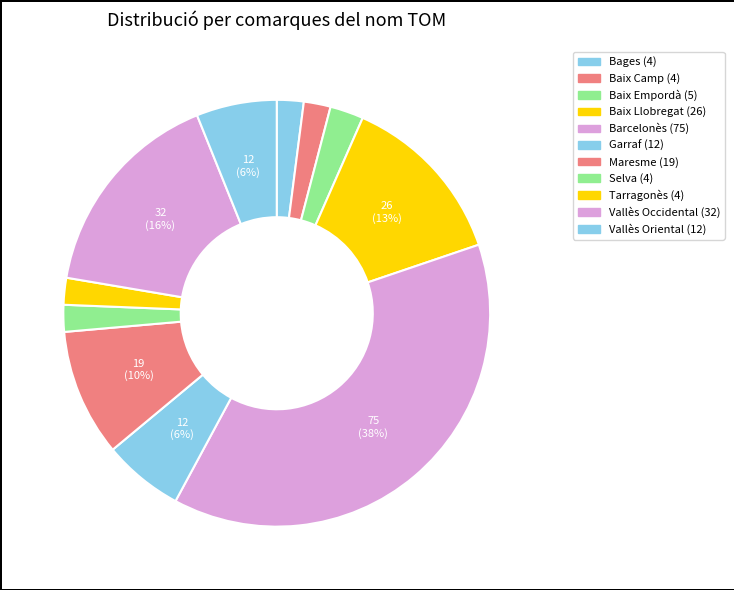

Is it true that Barcelonès is 38% of the pie?

True